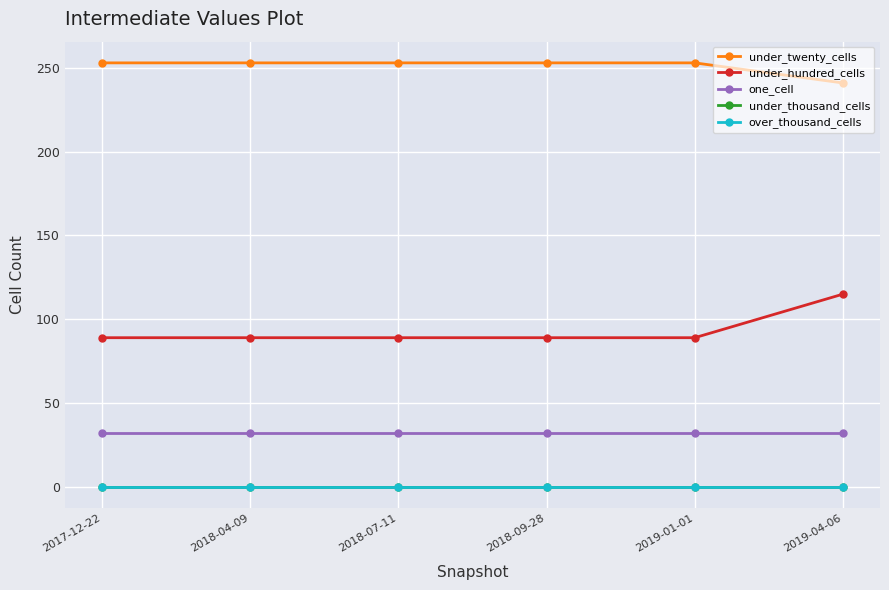

Between 2017-12-22 and 2018-07-11, which is larger?

2017-12-22